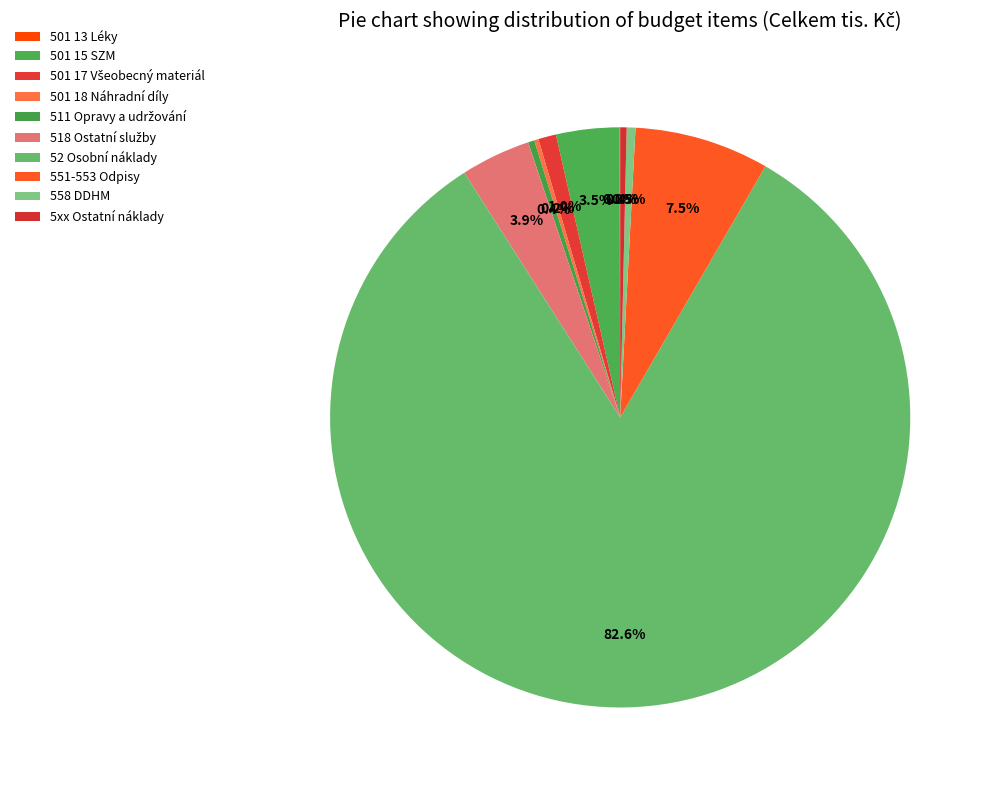

To the nearest percent, what portion does 518 Ostatní služby represent?

4%